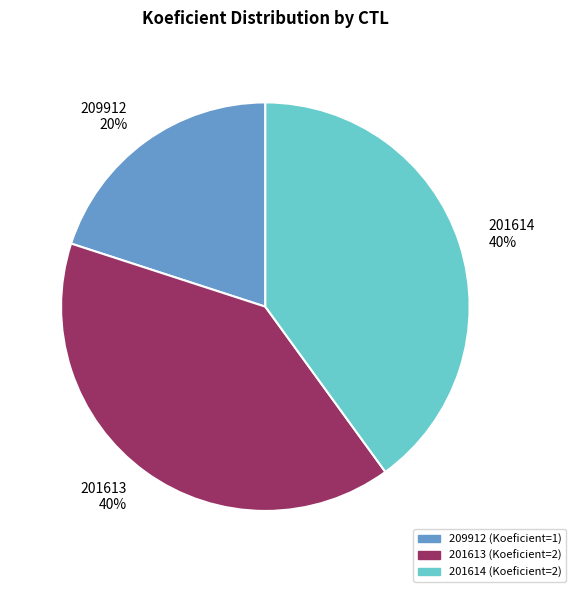

To the nearest percent, what is the difference between the largest and smallest slice percentages?

20%